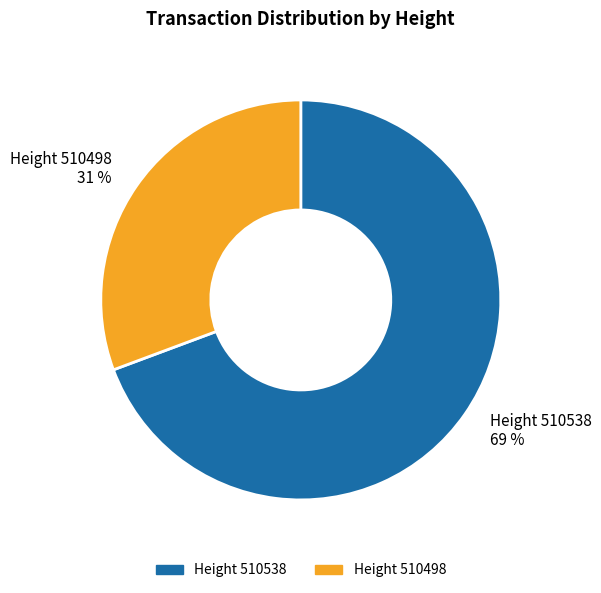

Count the number of slices in the pie.

2